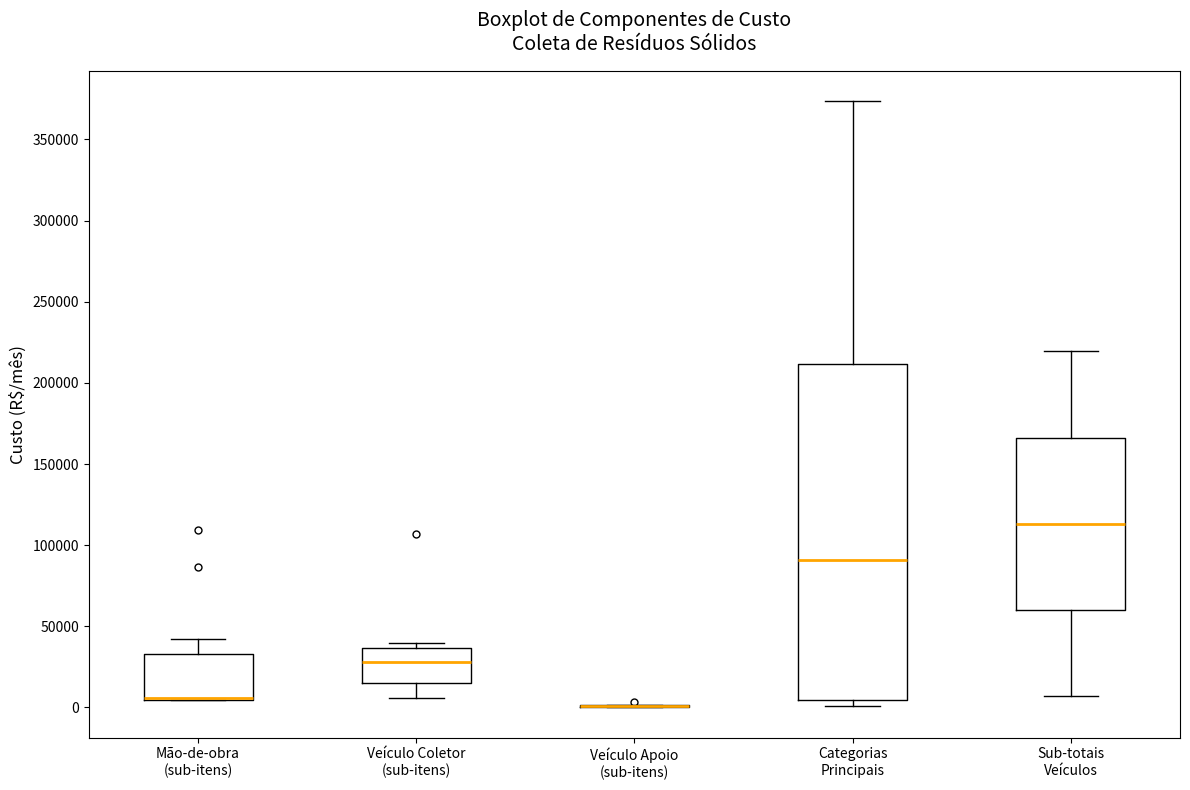

Reading left to right, read every box against the y-axis: the position of its median line, the range the box covers, and the ends of its whiskers. The values are not printed on the chart, so give them approximately, as read against the axis.

Mão-de-obra (sub-itens): median 5000 (drawn on the box's lower edge), box 5000 to 35000, whiskers 5000 to 40000
Veículo Coletor (sub-itens): median 30000, box 15000 to 35000, whiskers 5000 to 40000
Veículo Apoio (sub-itens): box collapsed to a line at 0, whiskers 0 to 0
Categorias Principais: median 90000, box 5000 to 210000, whiskers 0 to 375000
Sub-totais Veículos: median 115000, box 60000 to 165000, whiskers 5000 to 220000